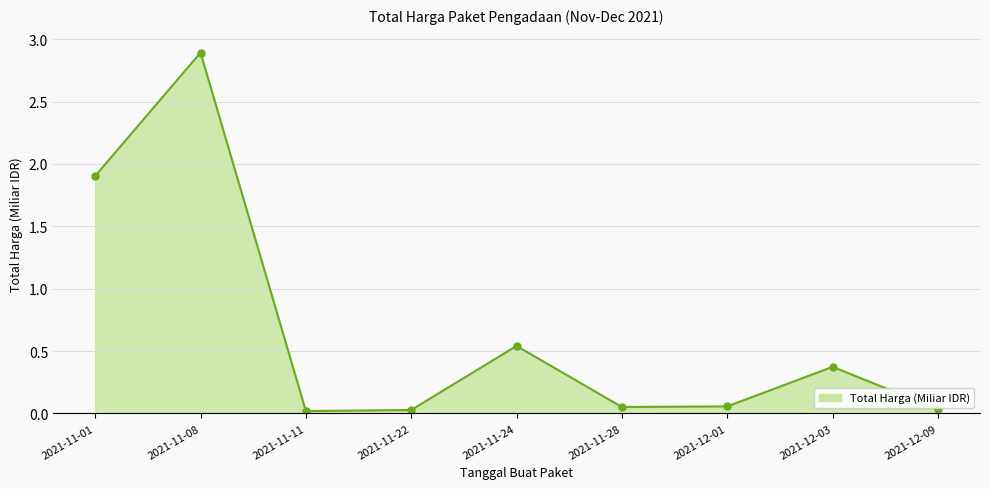

Between 2021-11-24 and 2021-11-11, which is larger?

2021-11-24